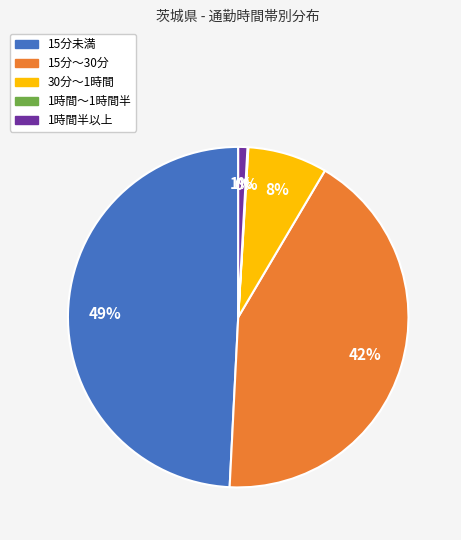

Is it true that 30分～1時間 is 19% of the pie?

False